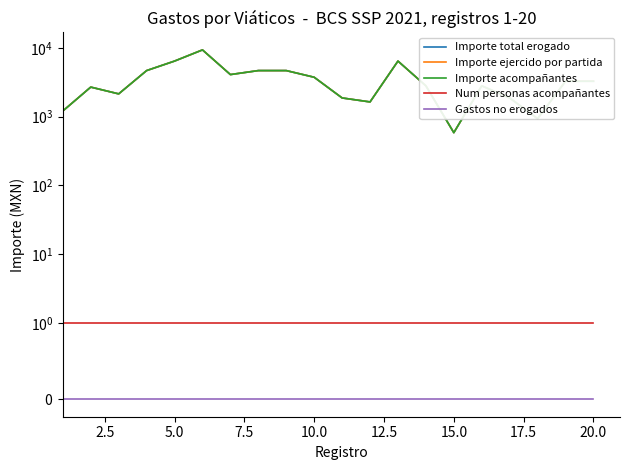

At how many categories does at least one series exceed 9069?

1